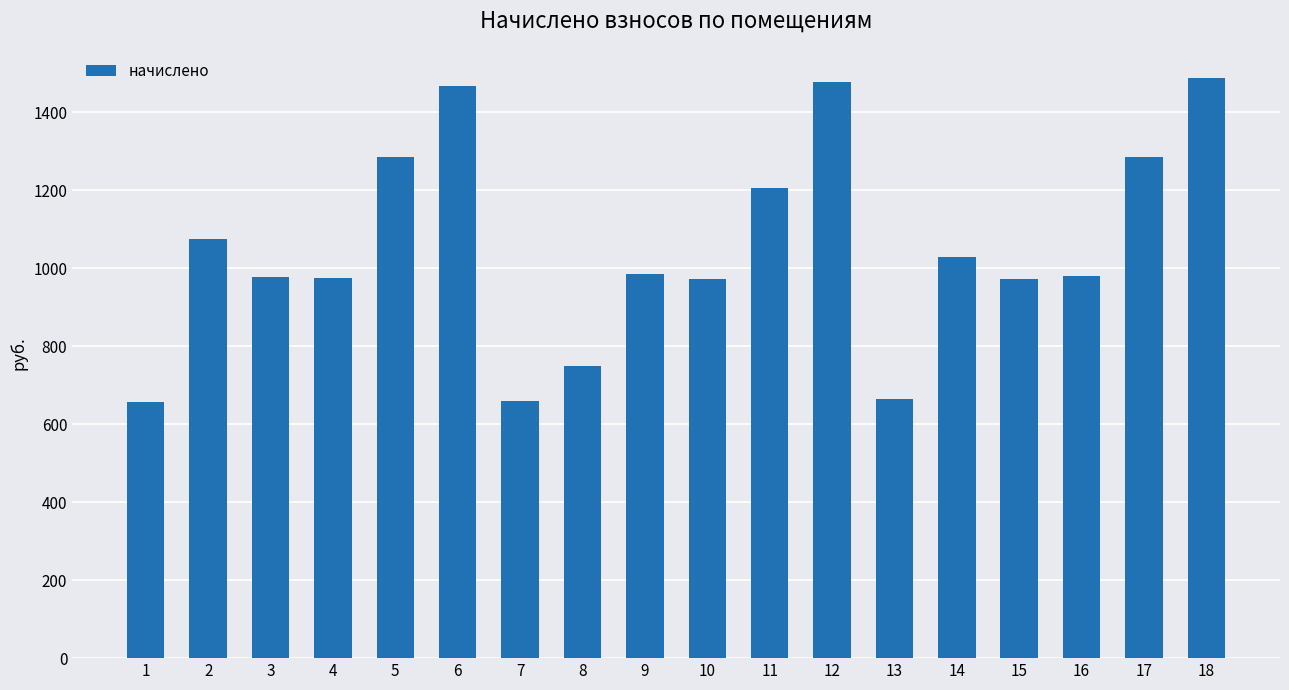

Approximately how many times larger is the value at 17 compared to 10?

1.3